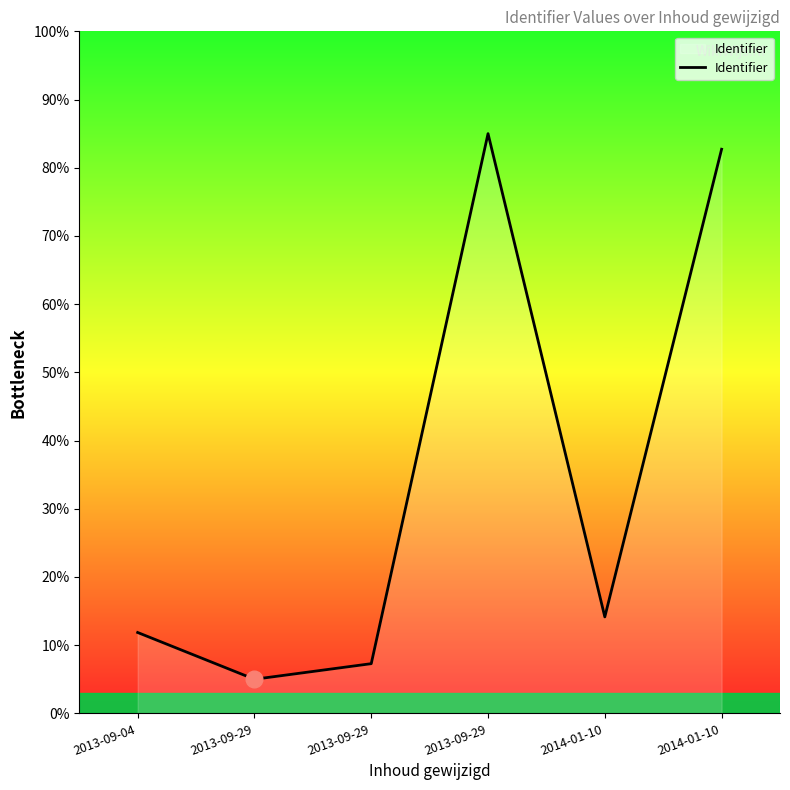

Does the chart display data point markers on the line(s)?

No